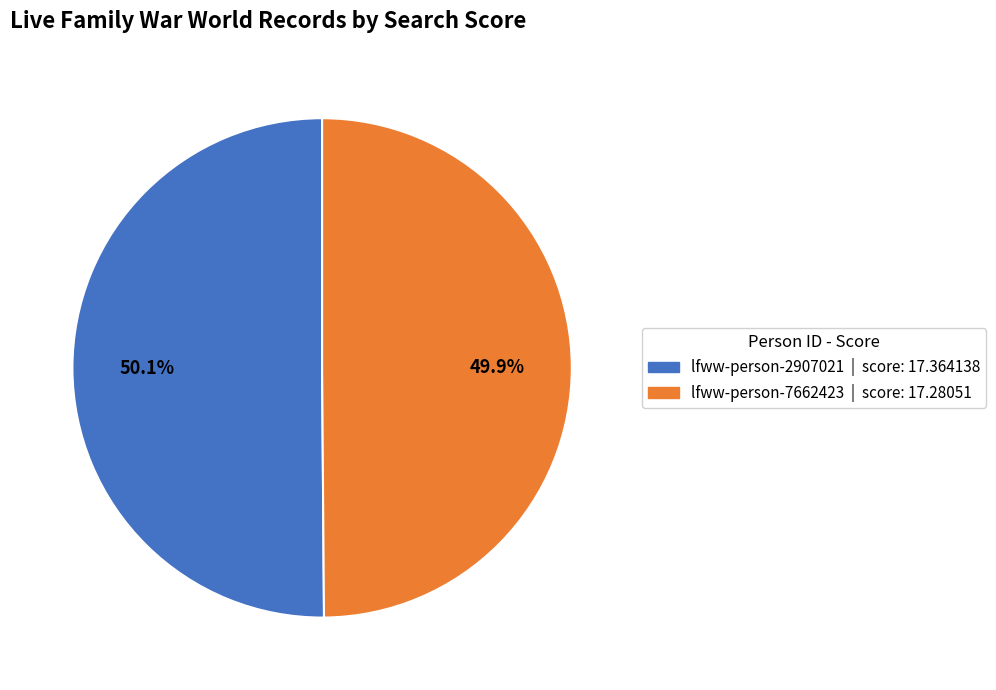

Is there any slice that represents more than half of the pie?

Yes